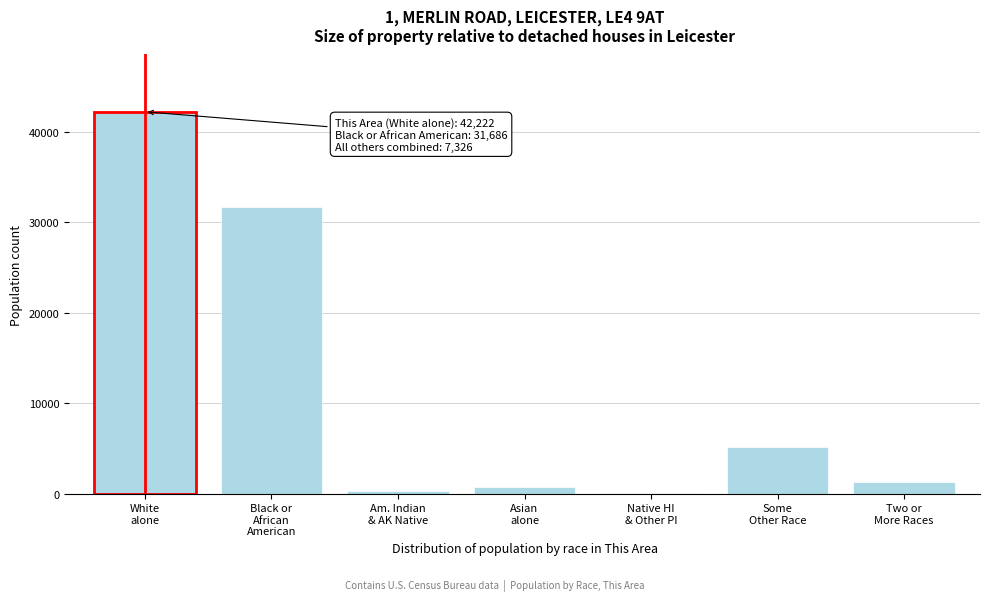

What is the maximum value shown in the chart?

42222